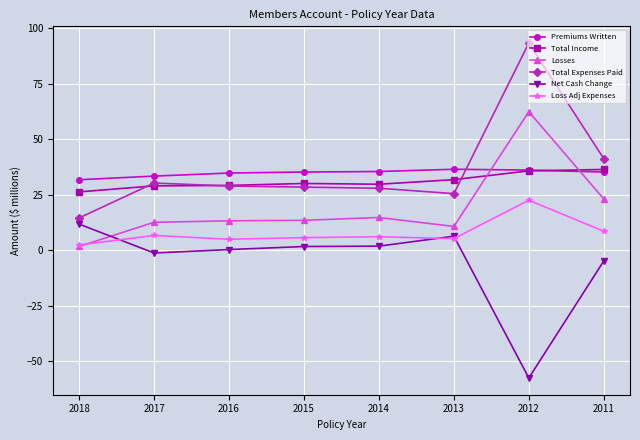

How many lines are shown in the chart?

6